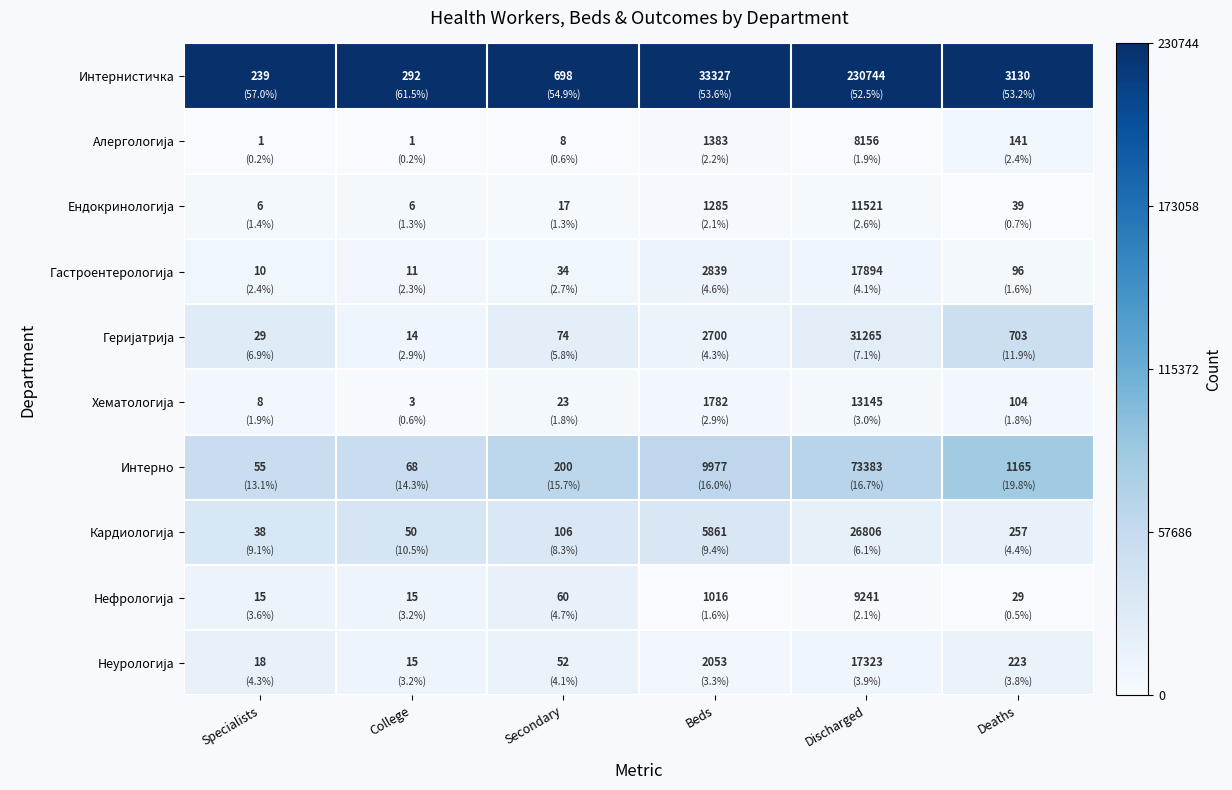

What is the difference between the Интерно values at Secondary and College?

132